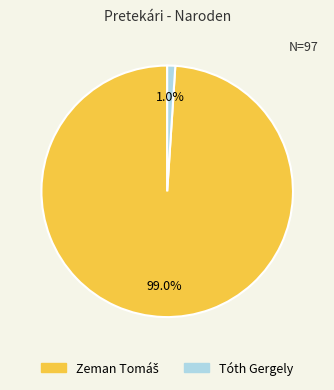

To the nearest percent, what is the difference between the largest and smallest slice percentages?

98%